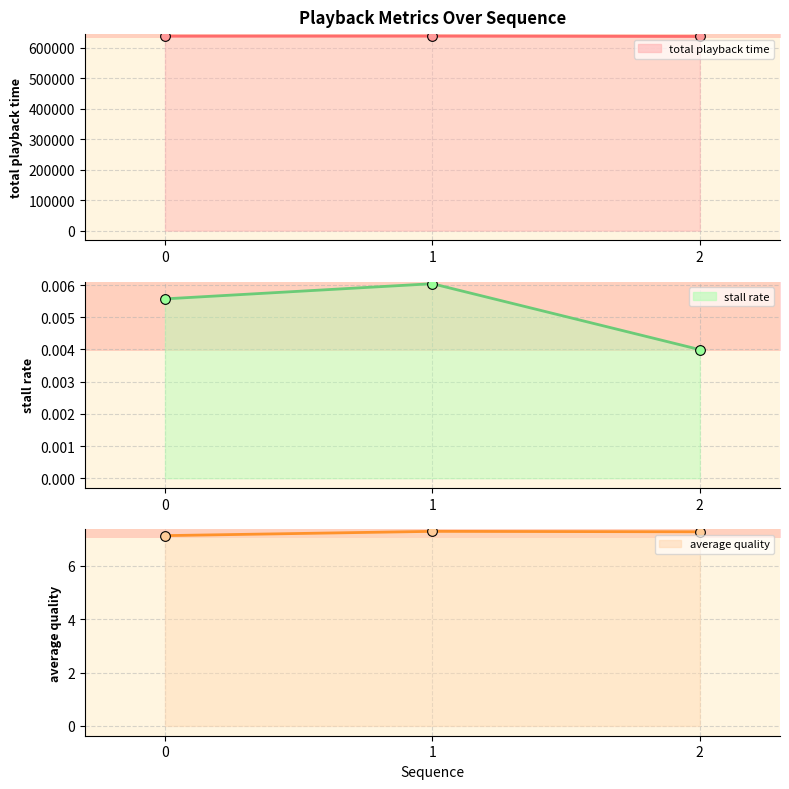

At 0, list the series in order from largest to smallest.

total playback time, average quality, stall rate